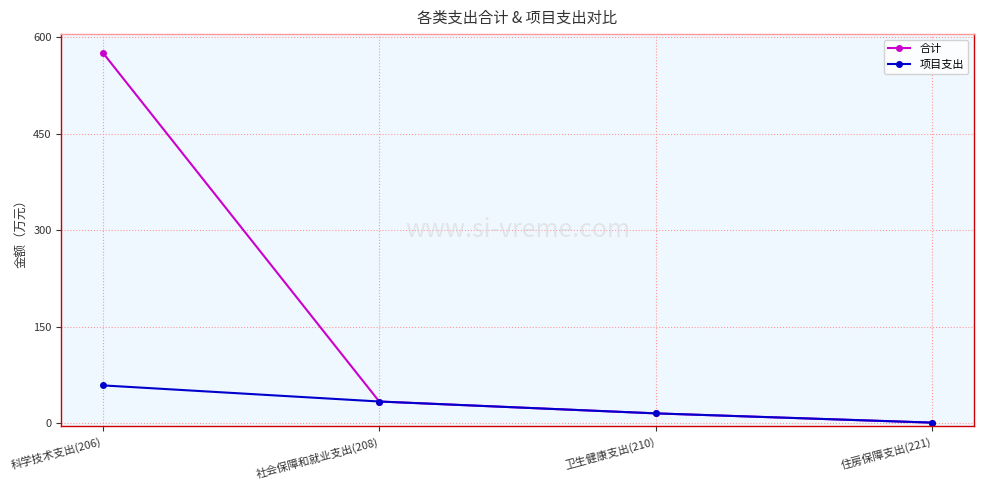

List the labels in order of 项目支出 value, smallest first.

住房保障支出(221), 卫生健康支出(210), 社会保障和就业支出(208), 科学技术支出(206)